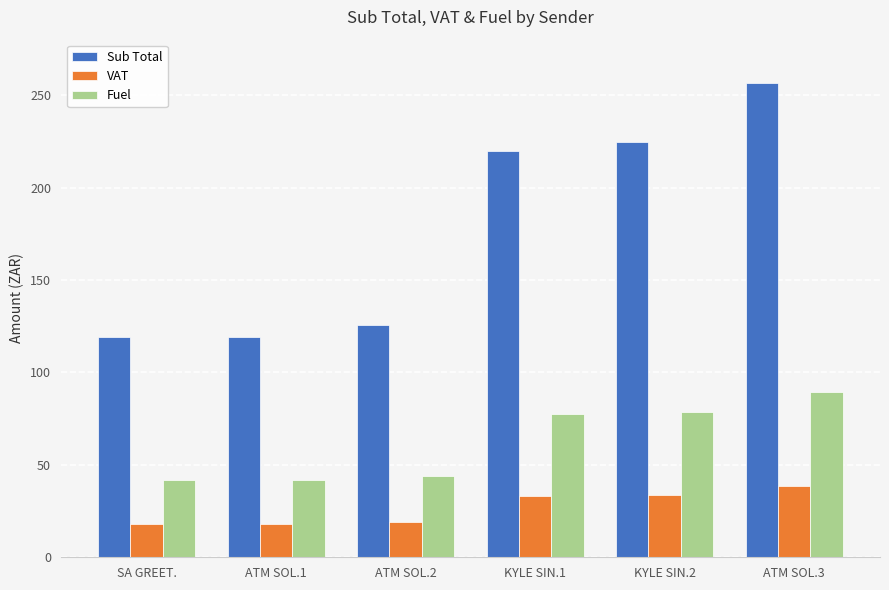

What is the average value of the Sub Total series?

177.7